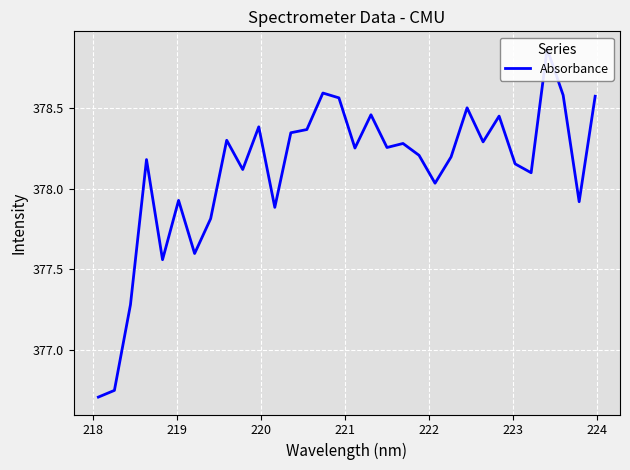

What is the sum of all values?

12099.5